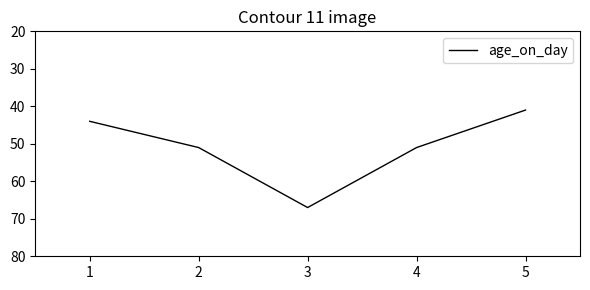

What is the approximate value at 4, to the nearest 5?

50